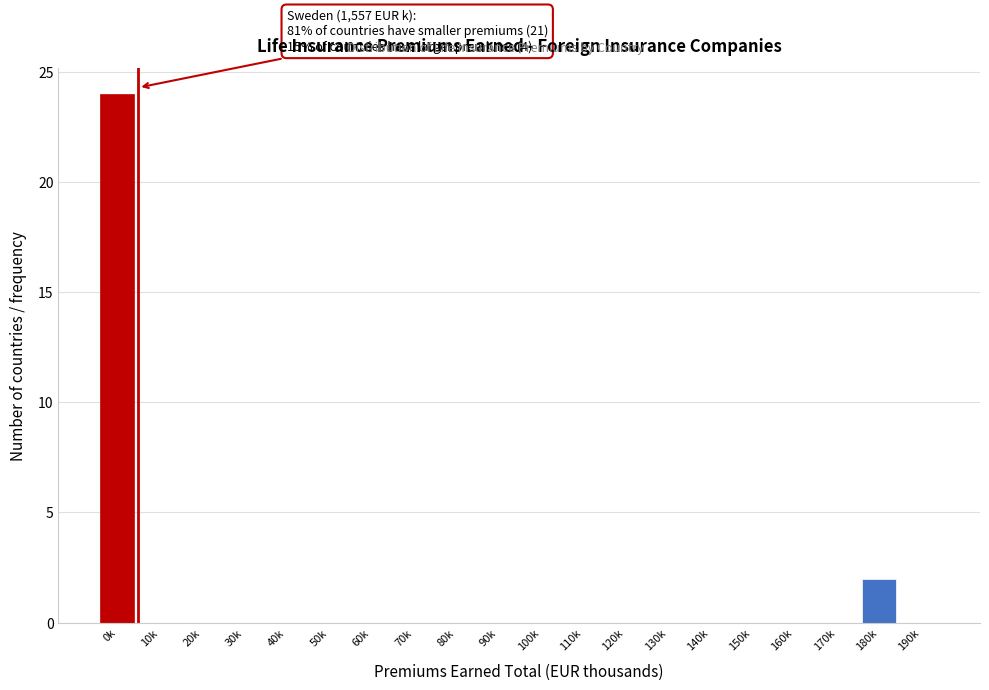

Reading right to left, what are all the values shown in this chart?

190k=0	180k=2	170k=0	160k=0	150k=0	140k=0	130k=0	120k=0	110k=0	100k=0	90k=0	80k=0	70k=0	60k=0	50k=0	40k=0	30k=0	20k=0	10k=0	0k=24